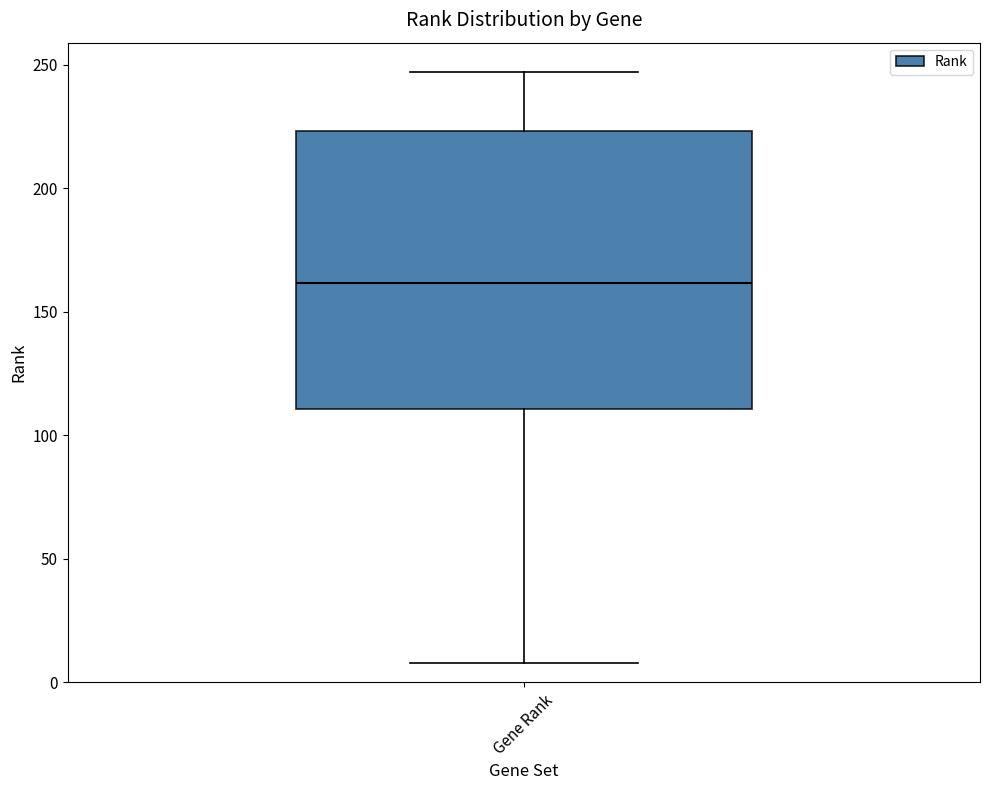

Where is the lower edge of the box for Gene Rank on the y-axis? The values are not printed on the chart, so give them approximately, as read against the axis.

110